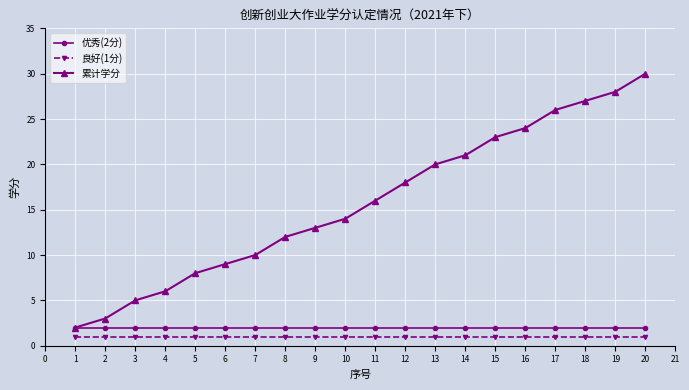

True or false: 累计学分 and 良好(1分) cross at least once.

False